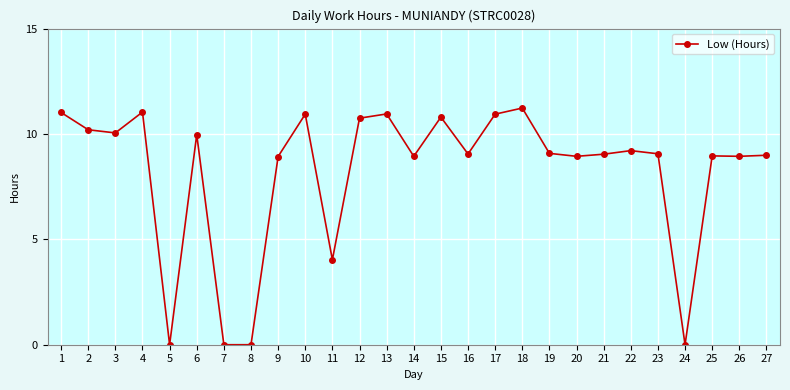

What is the value of the 4th point from the left?

11.0